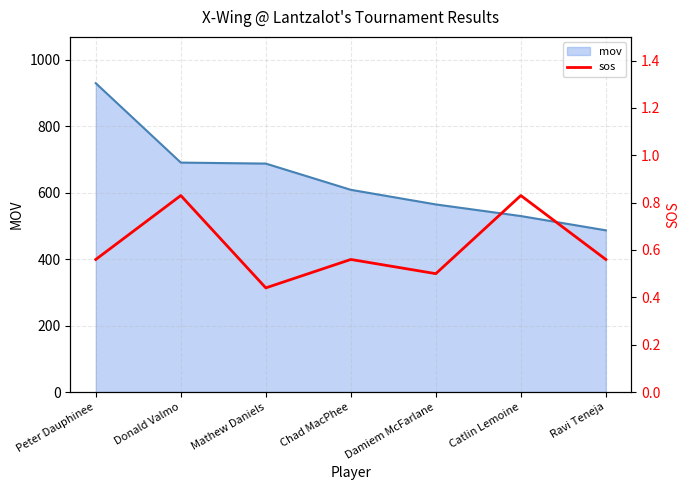

Reading left to right, what are all the values shown in this chart?

0.6	0.8	0.4	0.6	0.5	0.8	0.6